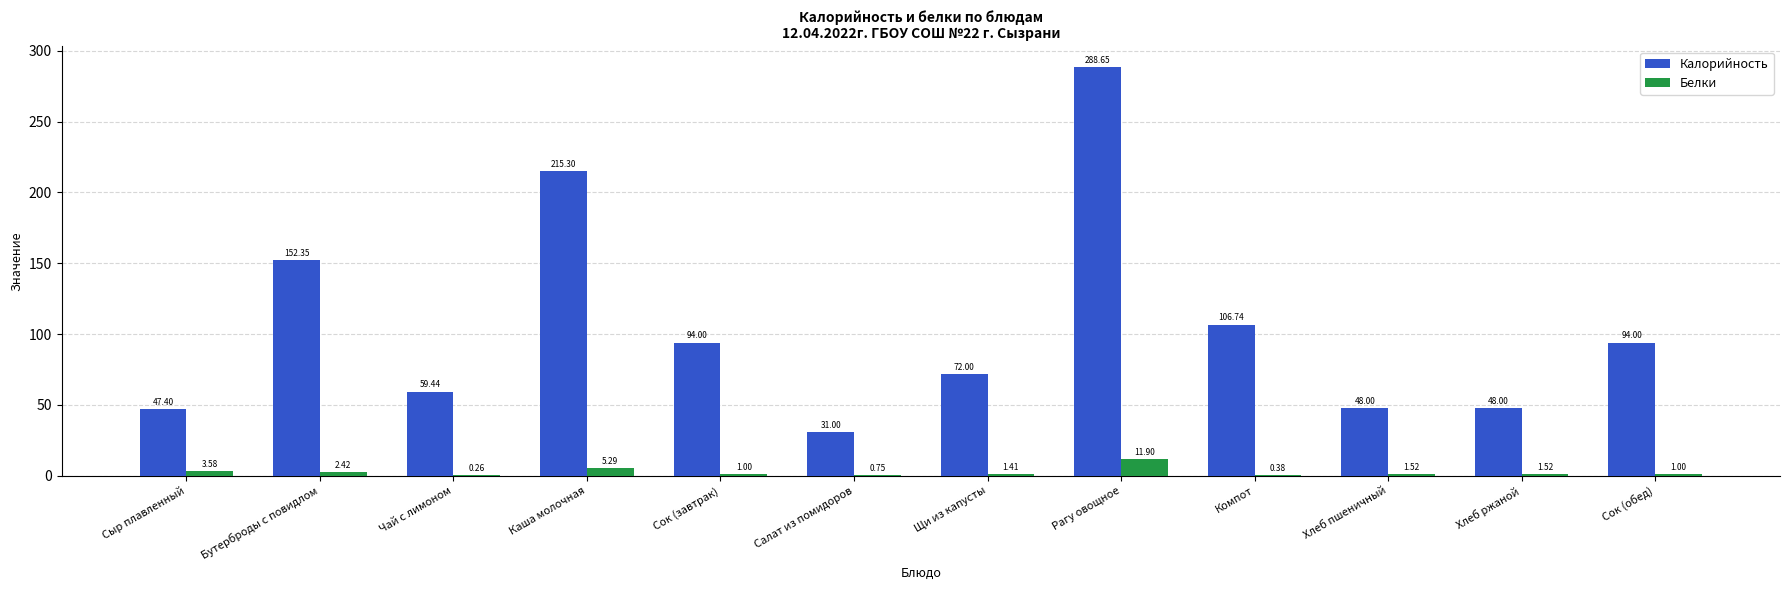

What is the sum of the Белки values at Каша молочная and Рагу овощное?

17.2